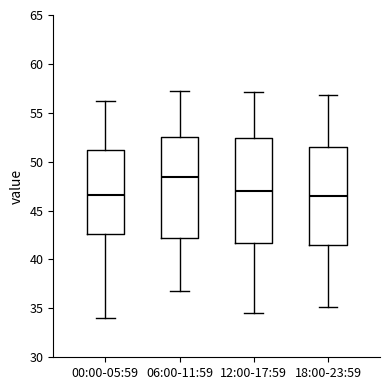

Reading left to right, transcribe this box plot: for each box, give where its median line is, the range the box spans, and where its two whiskers end, as read against the y-axis. The values are not printed on the chart, so give them approximately, as read against the axis.

00:00-05:59: median 46.5, box 42.5 to 51.0, whiskers 34.0 to 56.0
06:00-11:59: median 48.5, box 42.0 to 52.5, whiskers 37.0 to 57.0
12:00-17:59: median 47.0, box 41.5 to 52.5, whiskers 34.5 to 57.0
18:00-23:59: median 46.5, box 41.5 to 51.5, whiskers 35.0 to 57.0